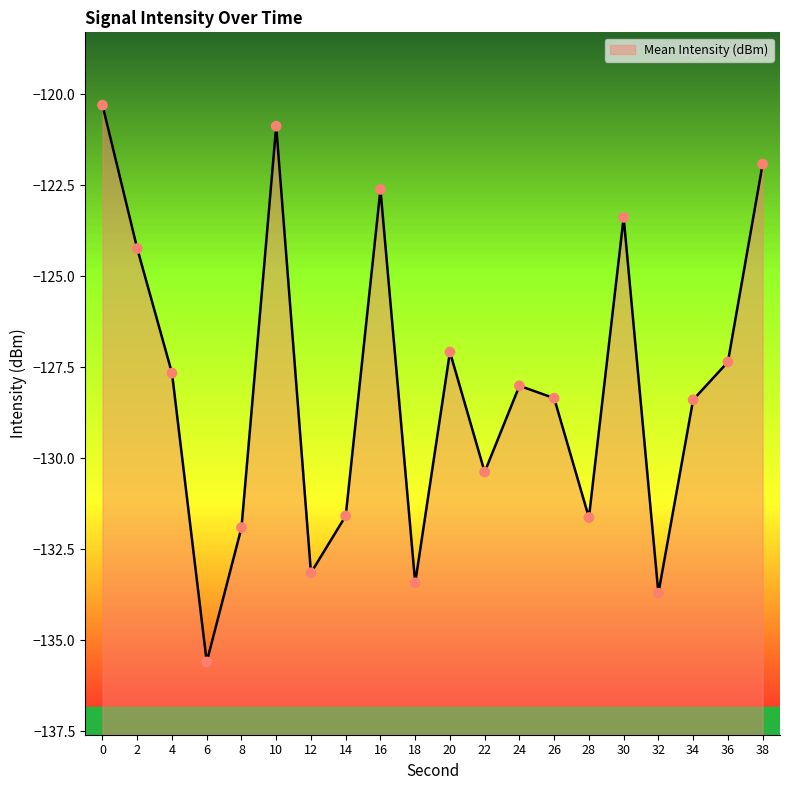

Which has a higher value, 16 or 12?

16